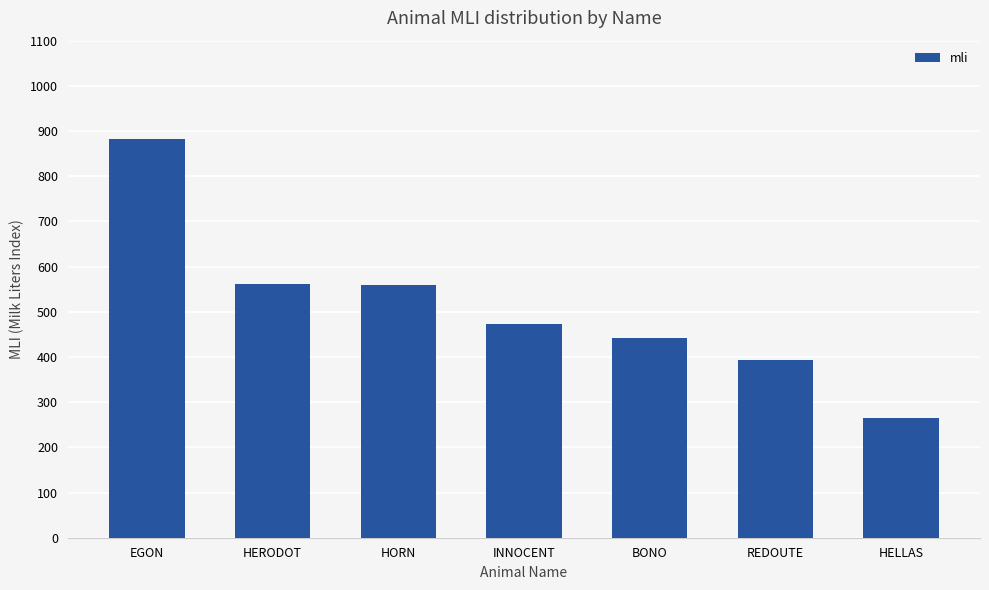

Which label corresponds to the largest value in the chart?

EGON